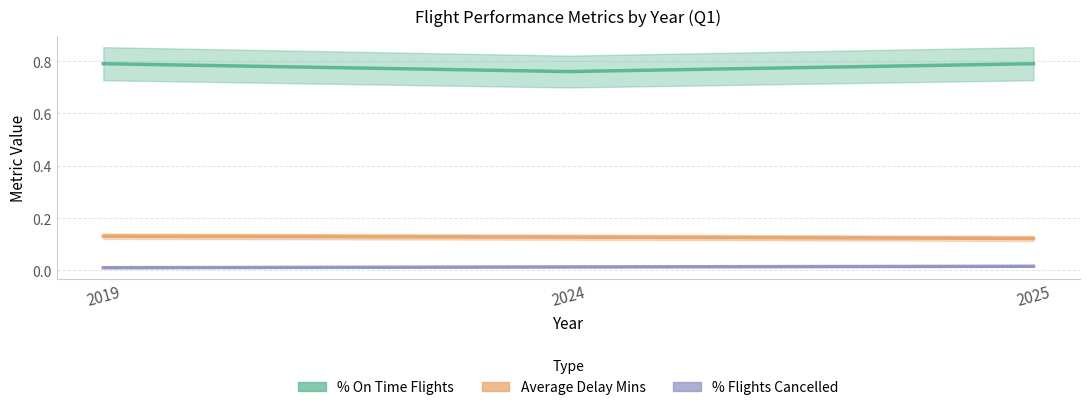

List the labels in order of % Flights Cancelled value, smallest first.

2019, 2024, 2025